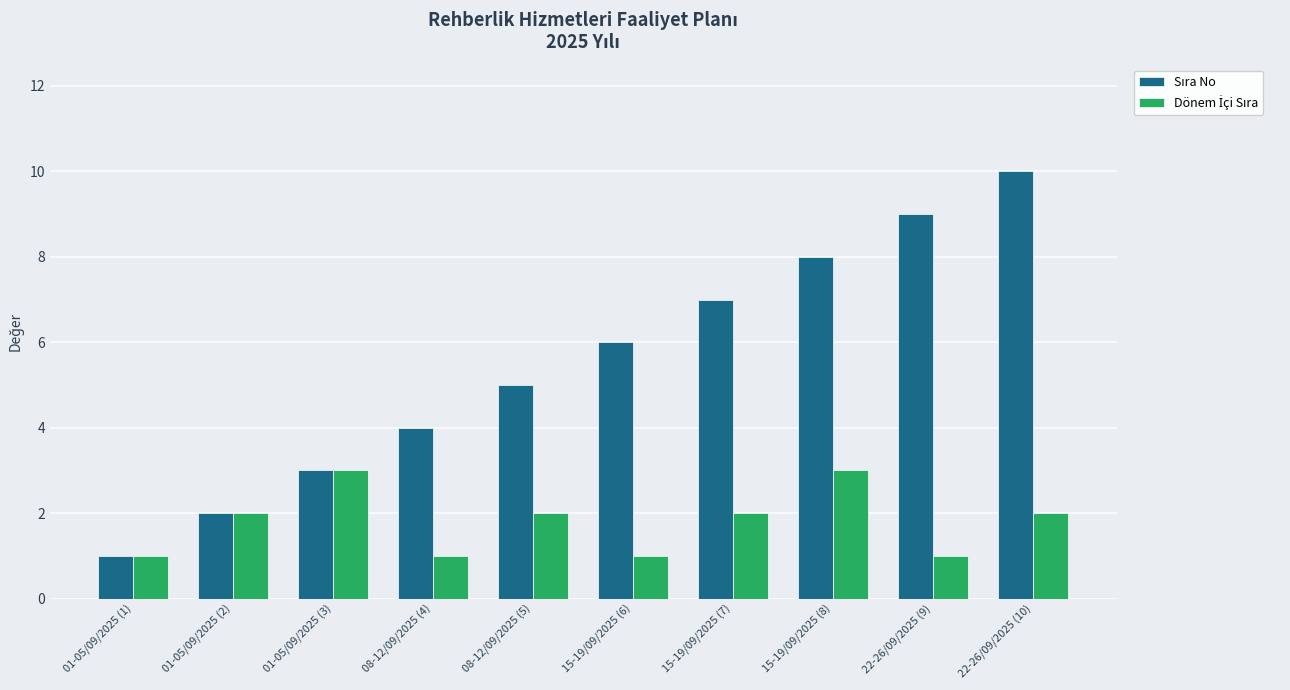

At which category is the sum across all series the highest?

22-26/09/2025 (10)